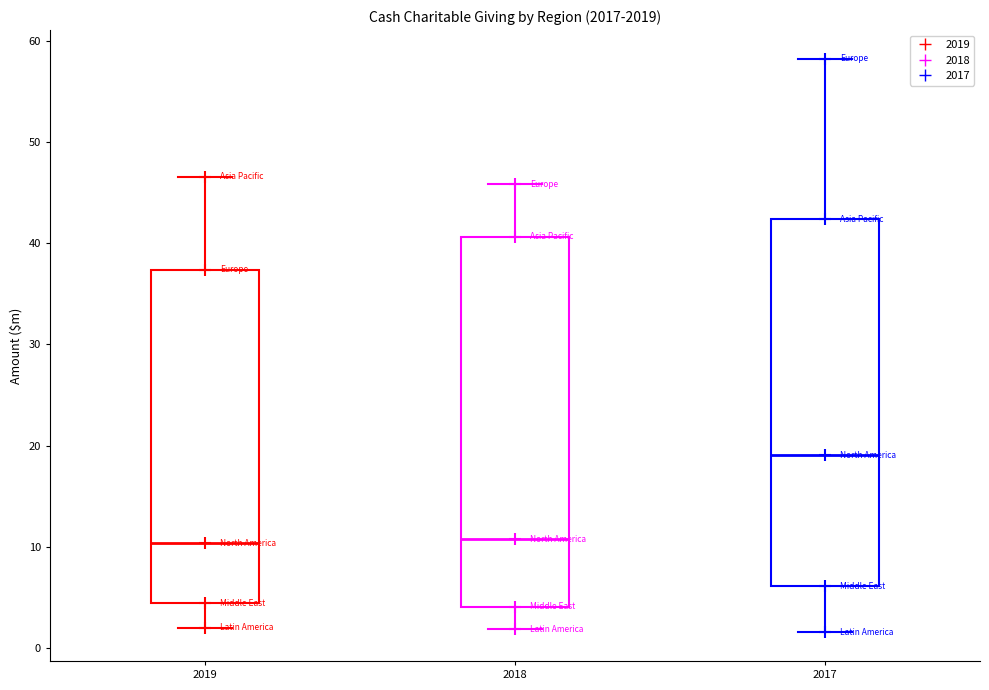

Reading left to right, transcribe this box plot: for each box, give where its median line is, the range the box spans, and where its two whiskers end, as read against the y-axis. The values are not printed on the chart, so give them approximately, as read against the axis.

2019: median 10, box 4 to 37, whiskers 2 to 47
2018: median 11, box 4 to 41, whiskers 2 to 46
2017: median 19, box 6 to 42, whiskers 2 to 58